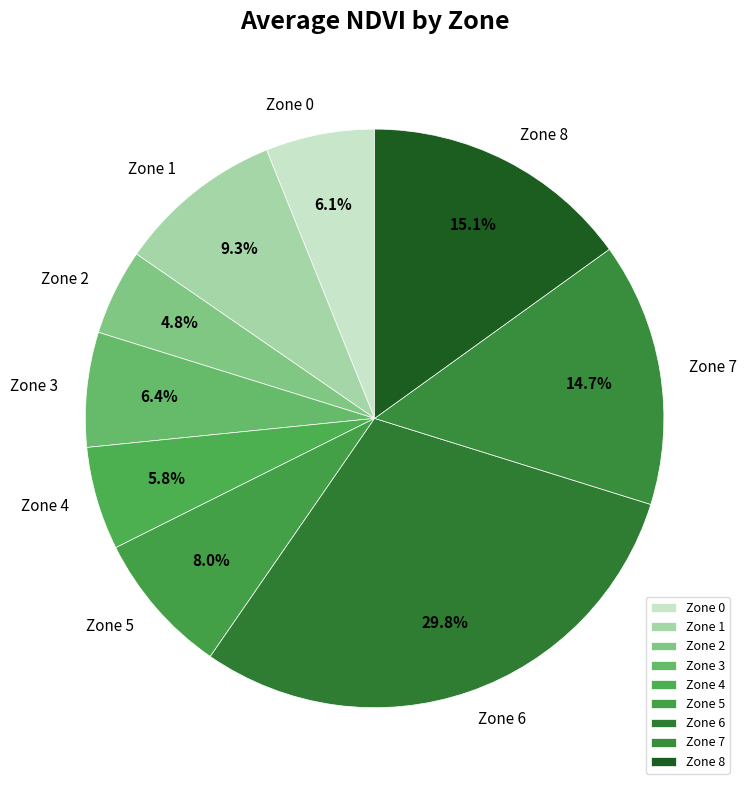

Is it true that Zone 1 is 2% of the pie?

False